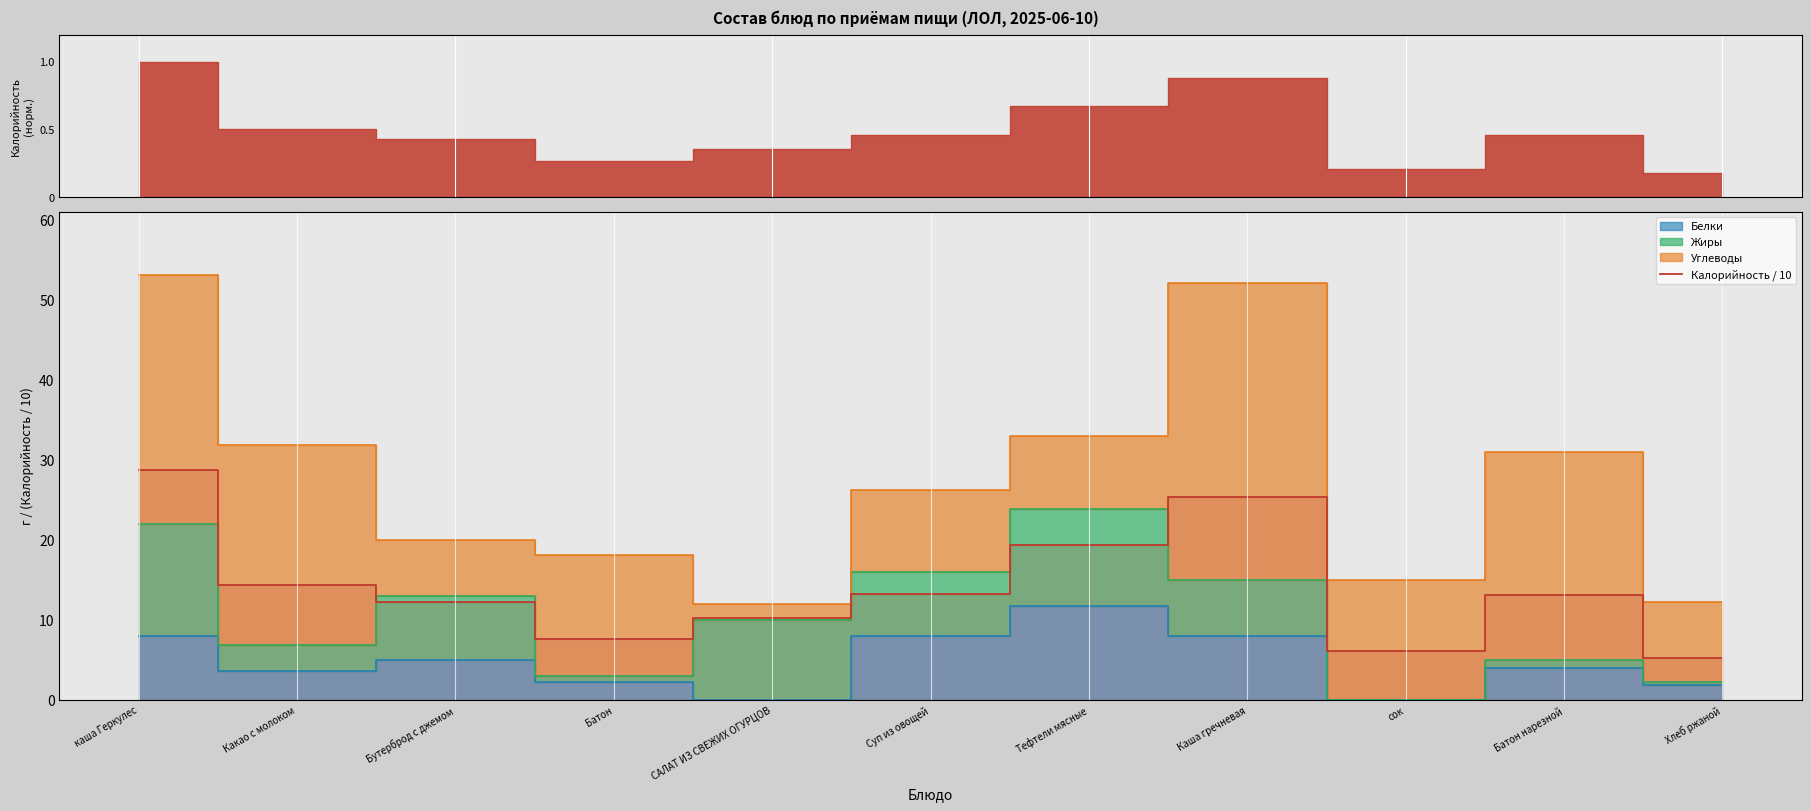

Which category has the lowest value across all series?

Хлеб ржаной